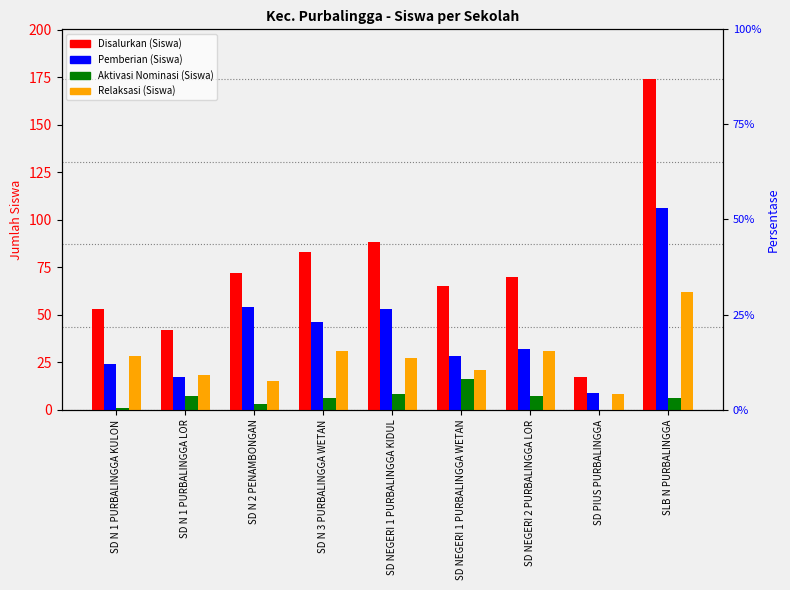

Rank the series at SD N 2 PENAMBONGAN from highest to lowest value.

Disalurkan (Siswa), Pemberian (Siswa), Relaksasi (Siswa), Aktivasi Nominasi (Siswa)